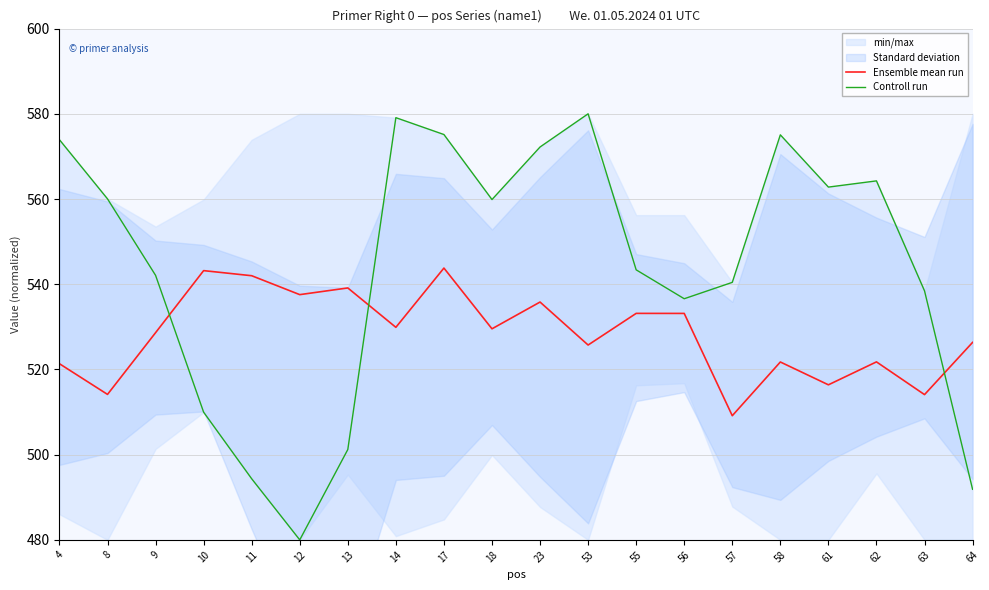

Which label corresponds to the largest value in the chart?

53